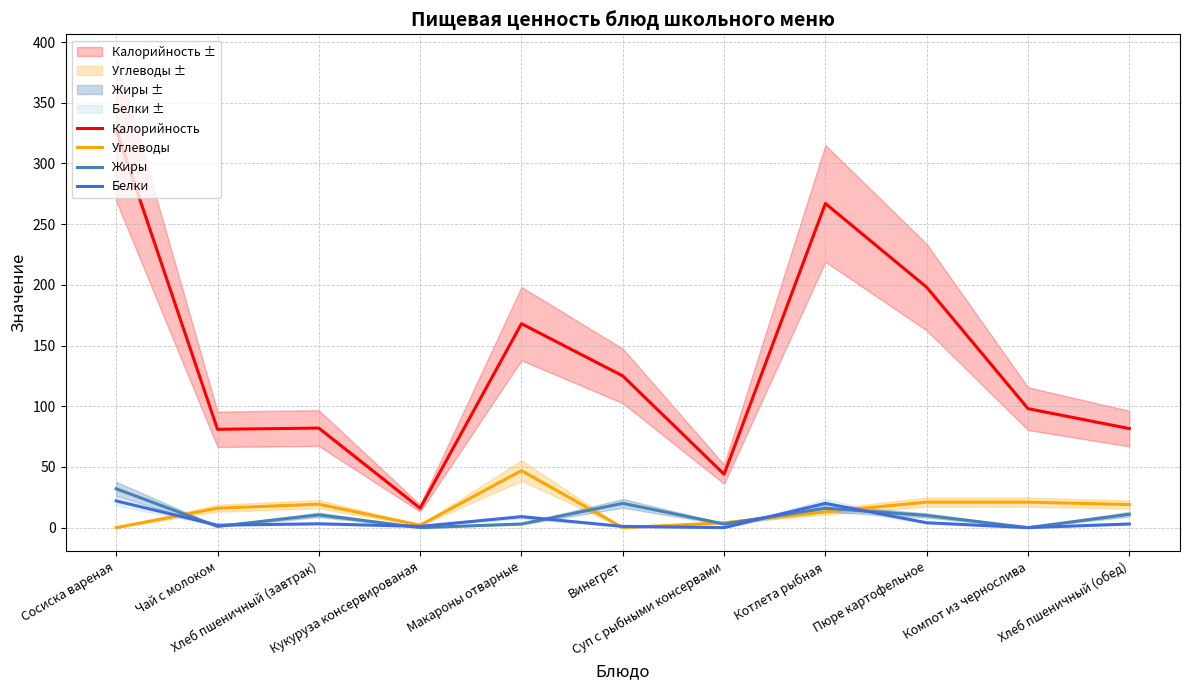

How many categories are shown in the chart?

11